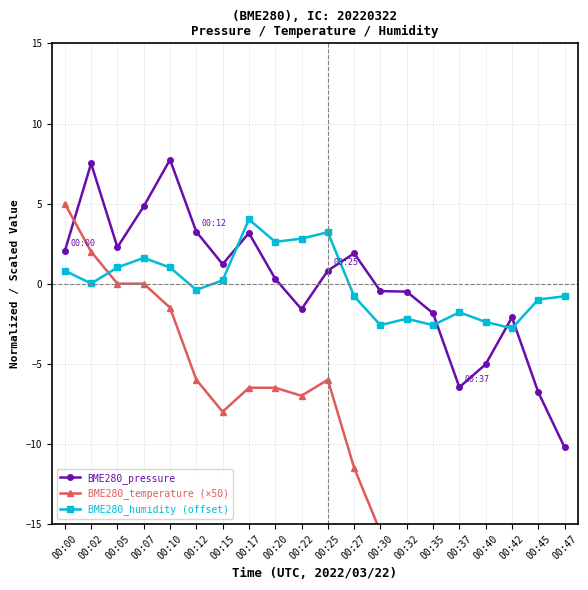

What is the minimum value shown in the chart?

-28.5